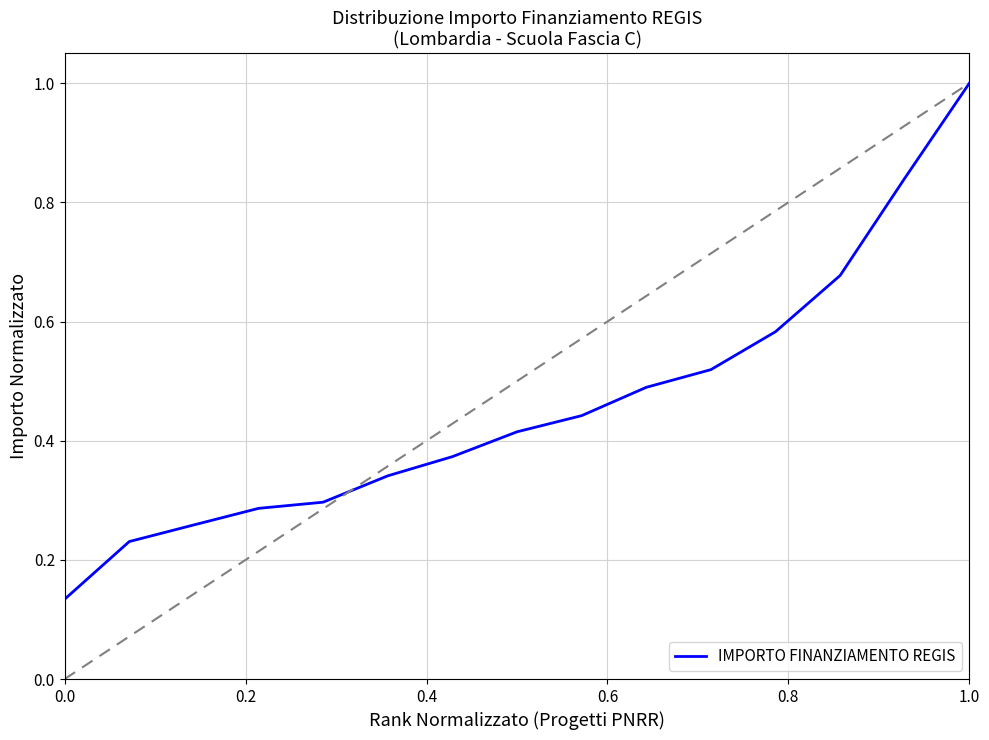

What is the greatest value displayed?

1.0